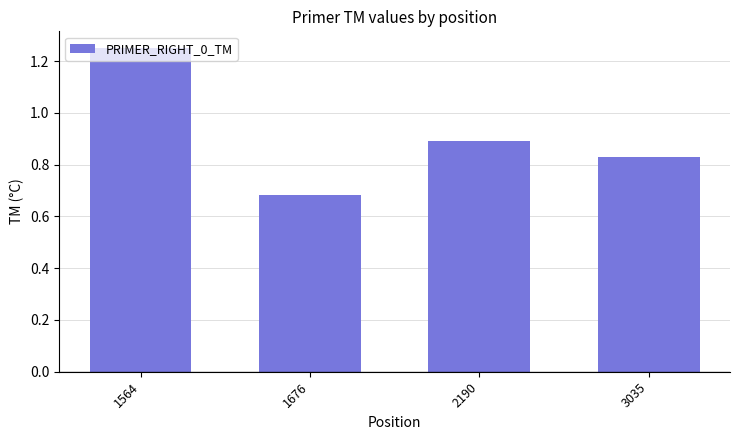

What is the sum of the values at 3035 and 1676?

1.5